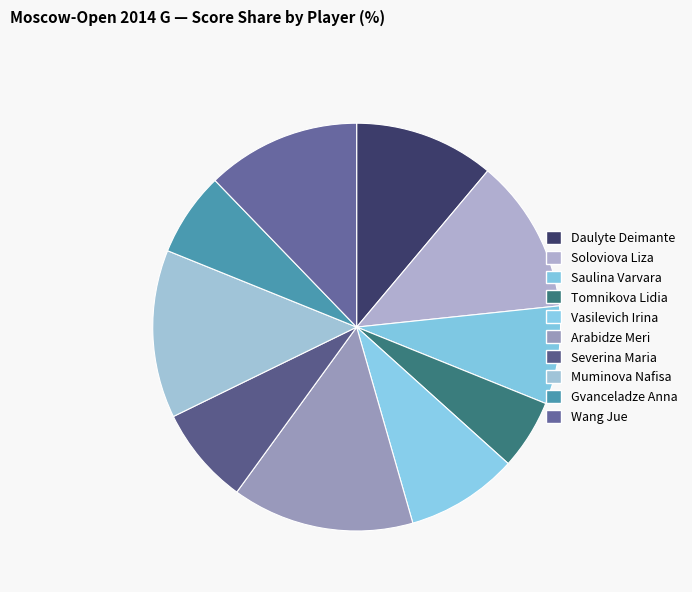

Is Soloviova Liza the majority of the pie?

No